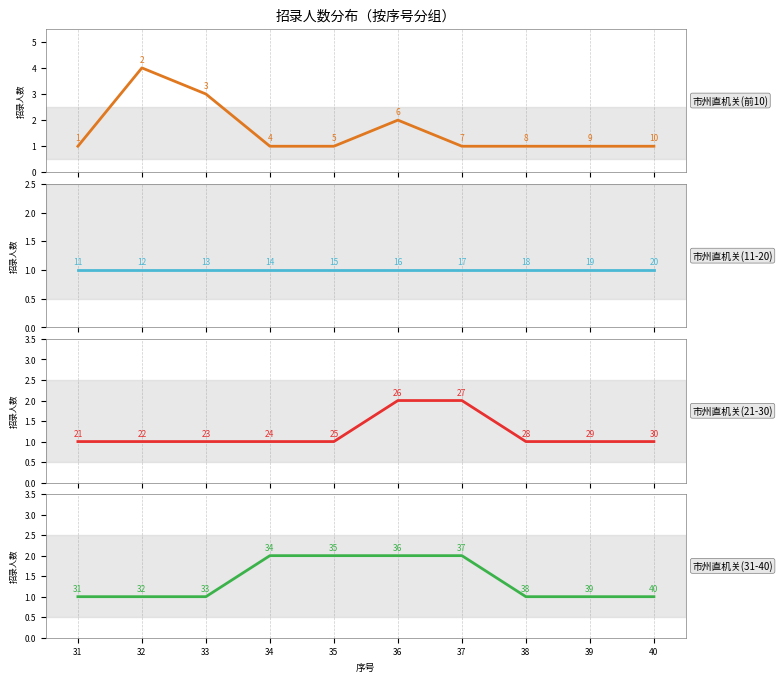

Reading left to right, list all the values displayed in this chart.

市州直机关(前10): 1	4	3	1	1	2	1	1	1	1
市州直机关(11-20): 1	1	1	1	1	1	1	1	1	1
市州直机关(21-30): 1	1	1	1	1	2	2	1	1	1
市州直机关(31-40): 1	1	1	2	2	2	2	1	1	1